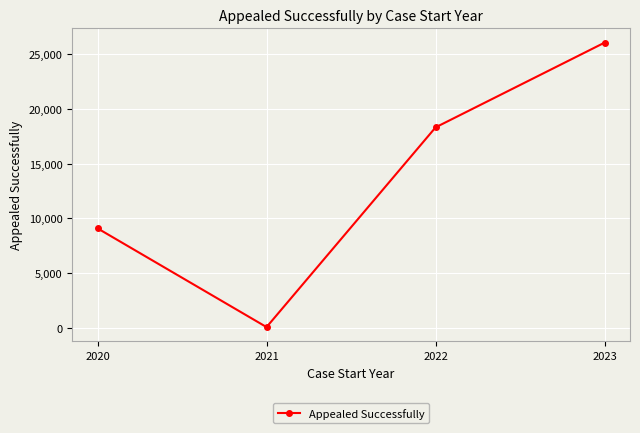

The value at 2023 is 26078. True or false?

True